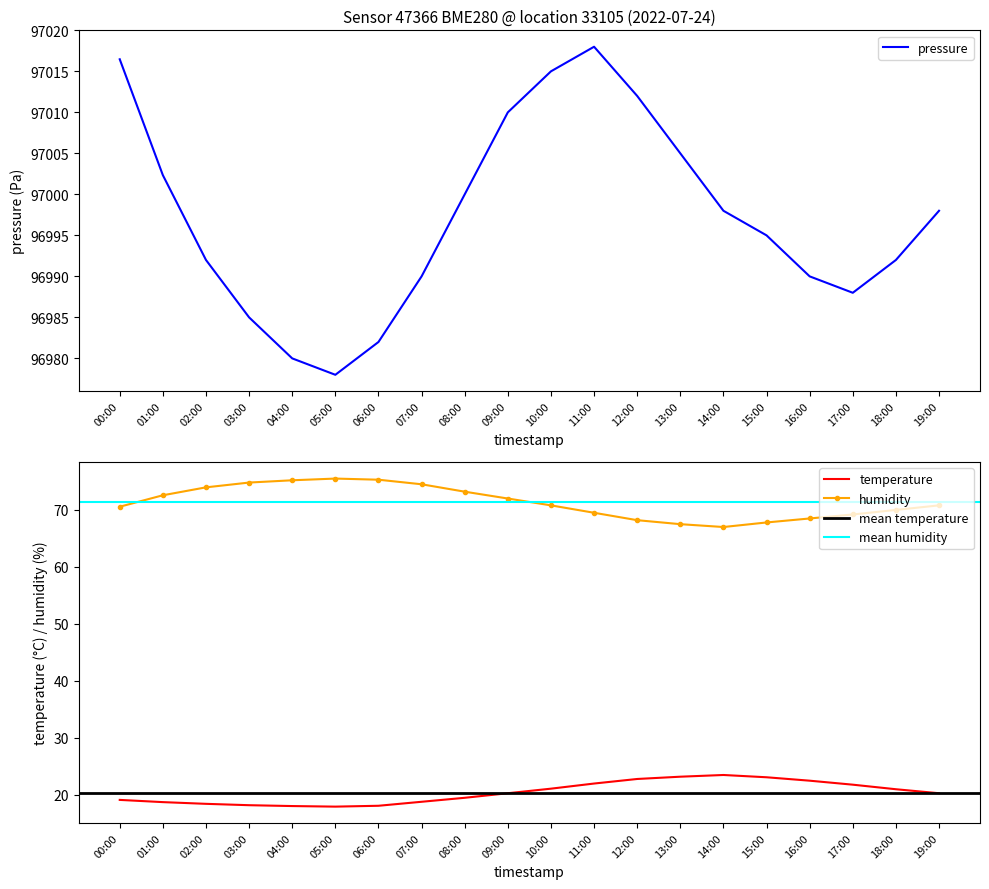

What is the difference between the maximum and second lowest values in the temperature series?

5.4